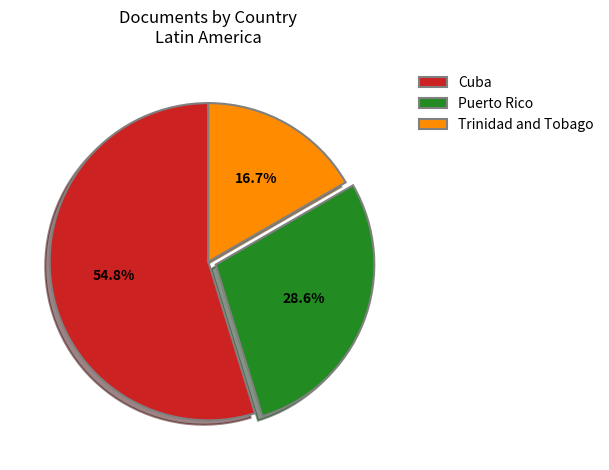

How many slices are in this pie chart?

3